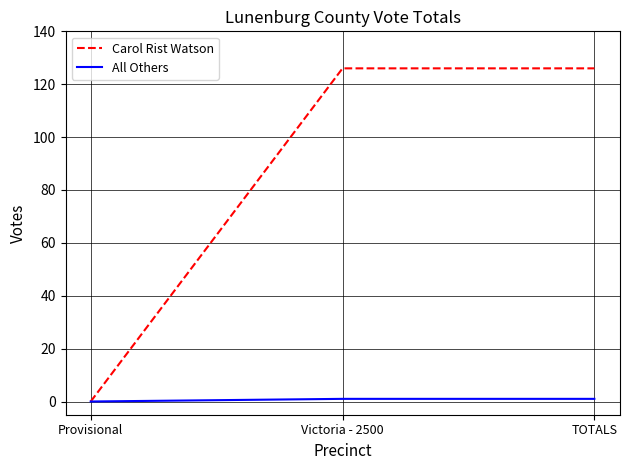

What is the average value of the Carol Rist Watson series?

84